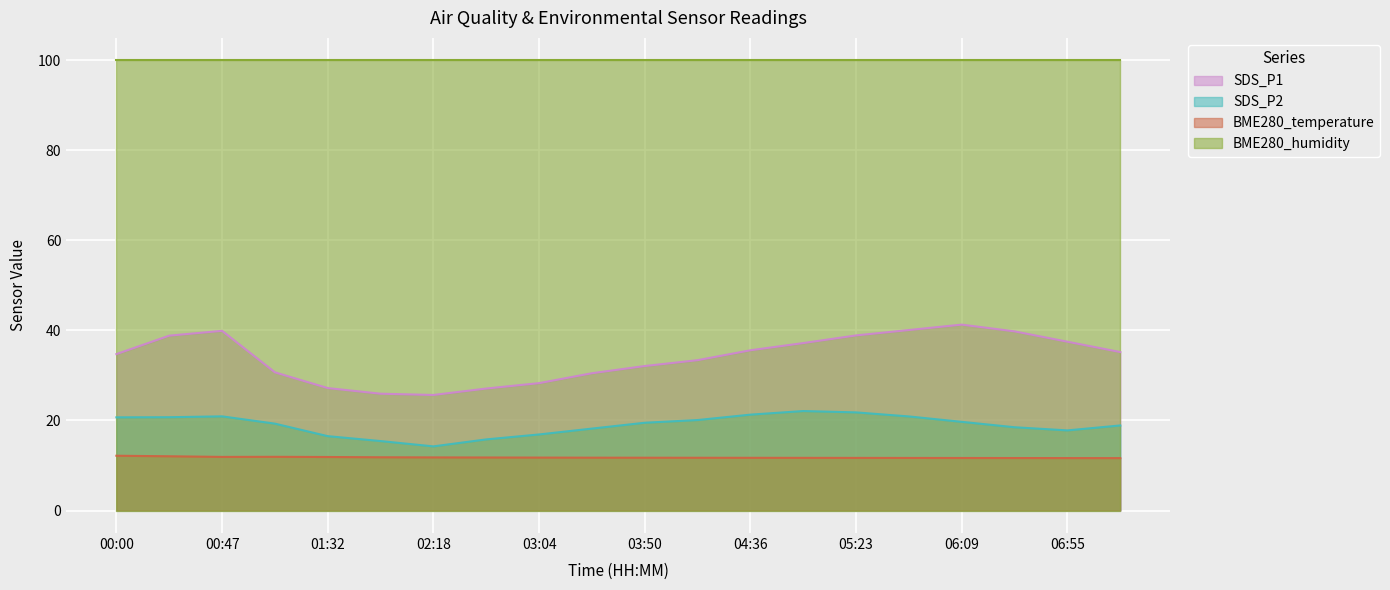

What is the difference between the second highest and minimum values in the SDS_P1 series?

14.4